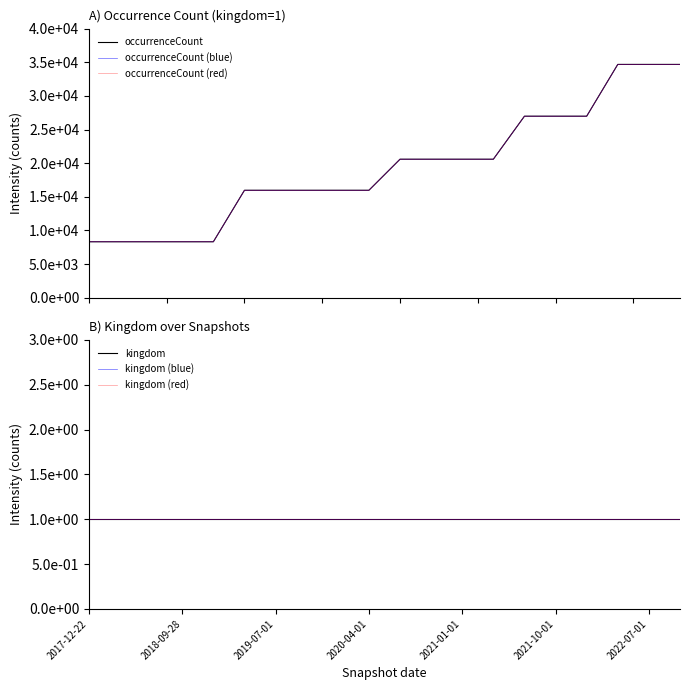

What is the label of the 6th point from the left?

2021-10-01